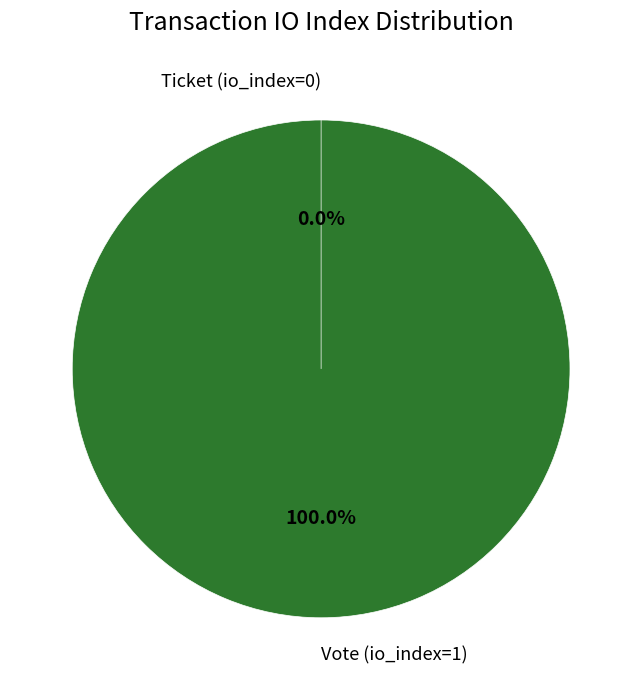

What percentage is the Vote (io_index=1) slice, to the nearest percent?

100%